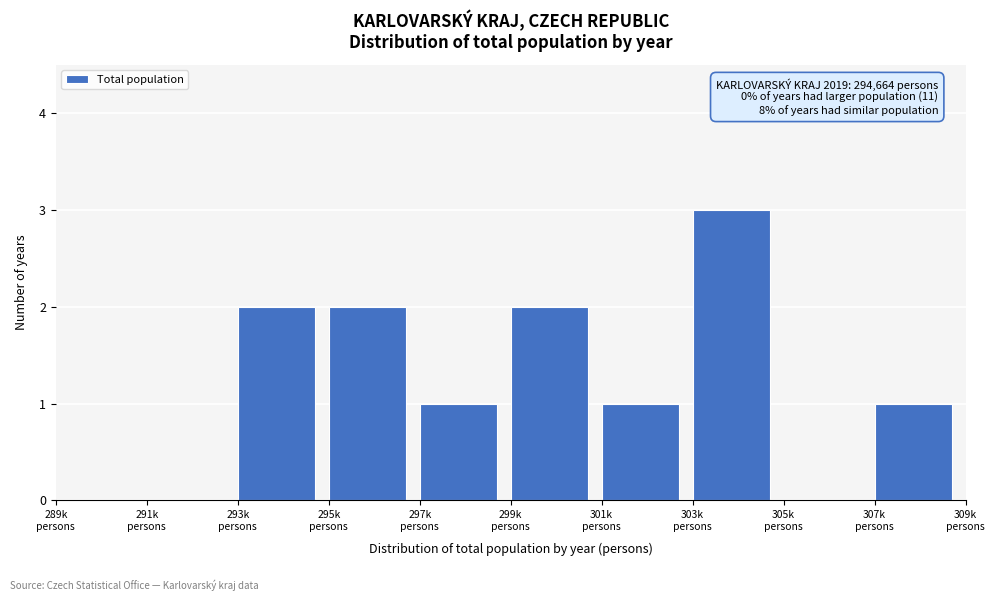

What is the sum of all values?

12